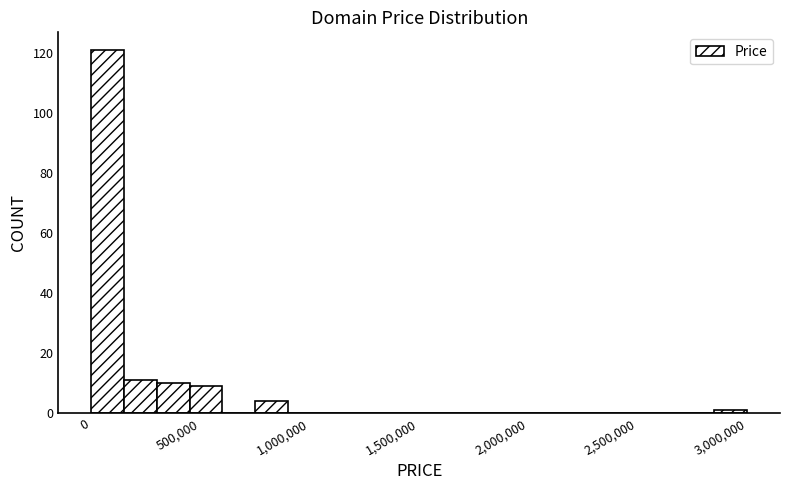

Read against the x-axis, roughly where is the centre of the tallest bar?

100000